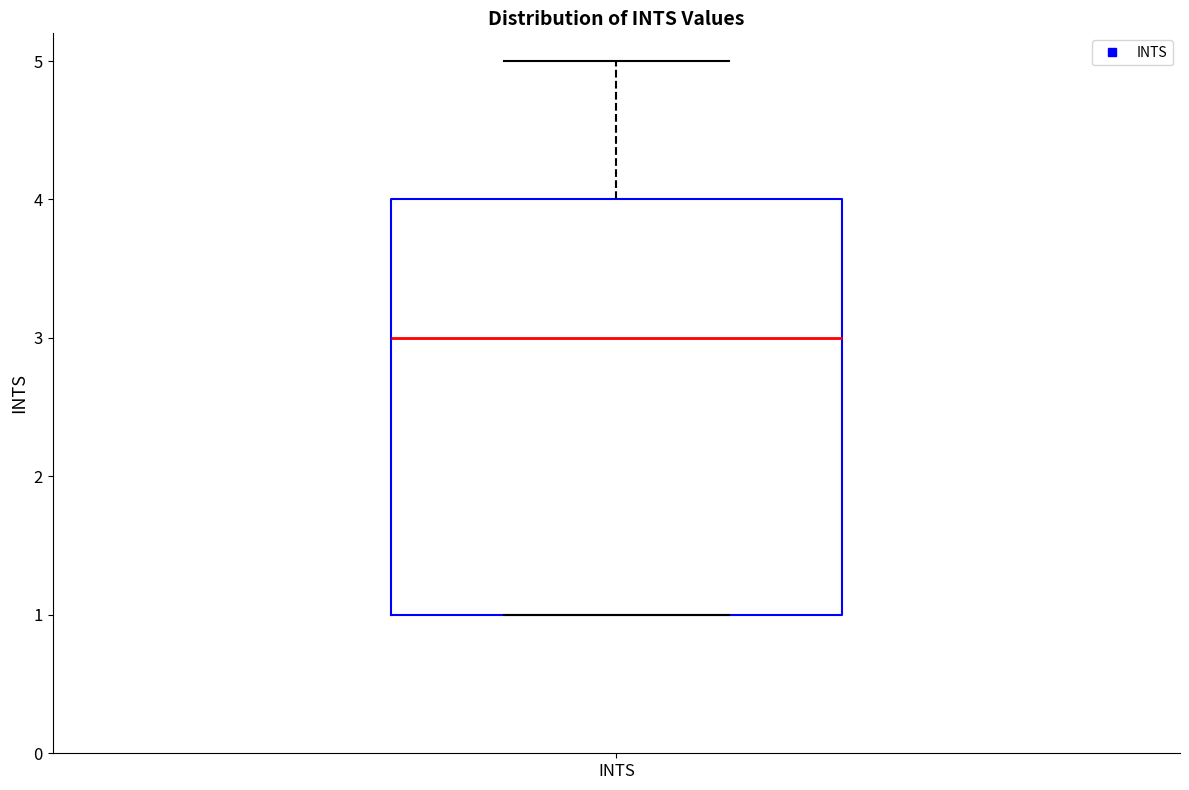

Where does the median line of the box for INTS sit on the y-axis? The values are not printed on the chart, so give them approximately, as read against the axis.

3